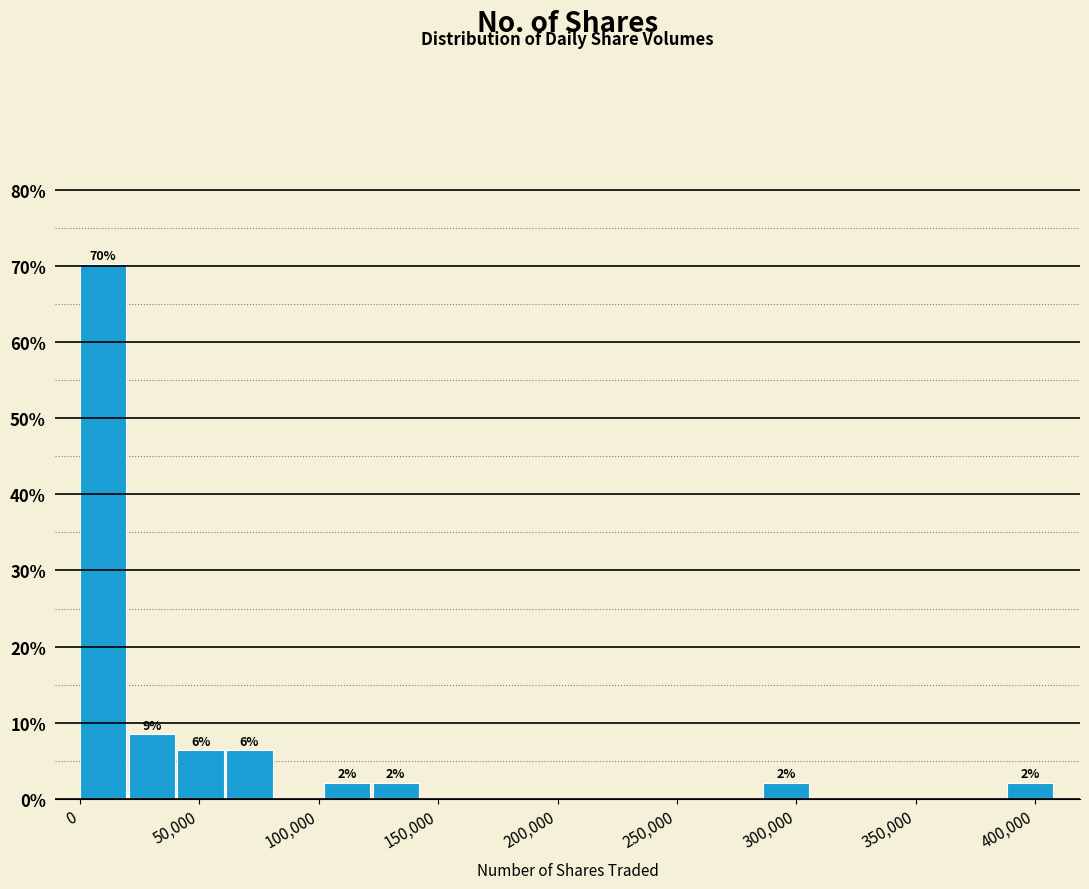

Which range on the x-axis has the tallest bar?

0 to 20000